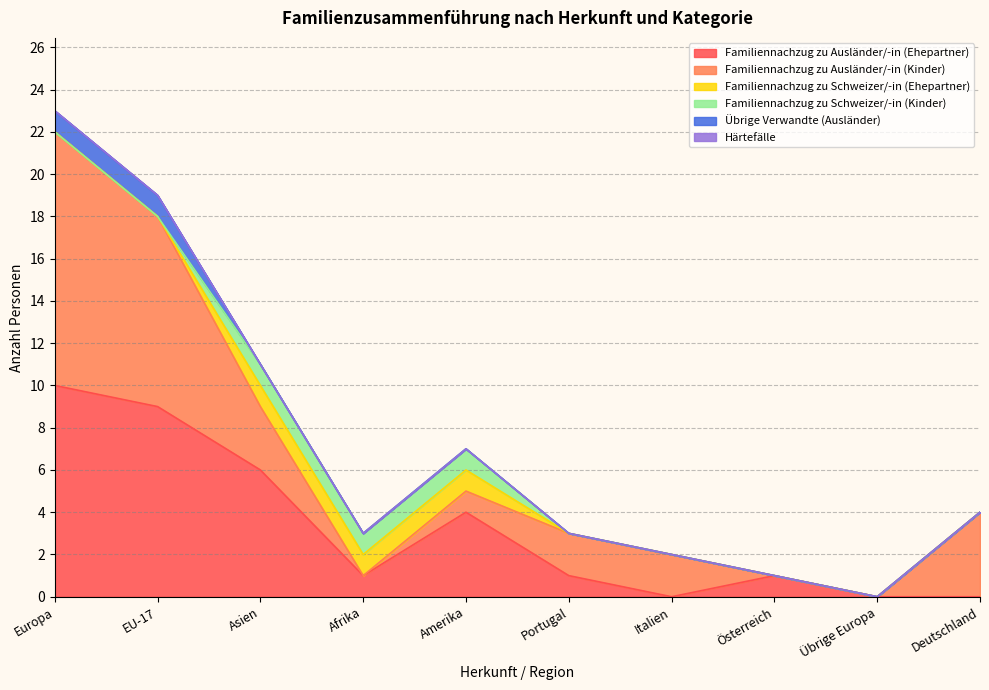

How many Übrige Verwandte (Ausländer) values are between 0 and 1?

10